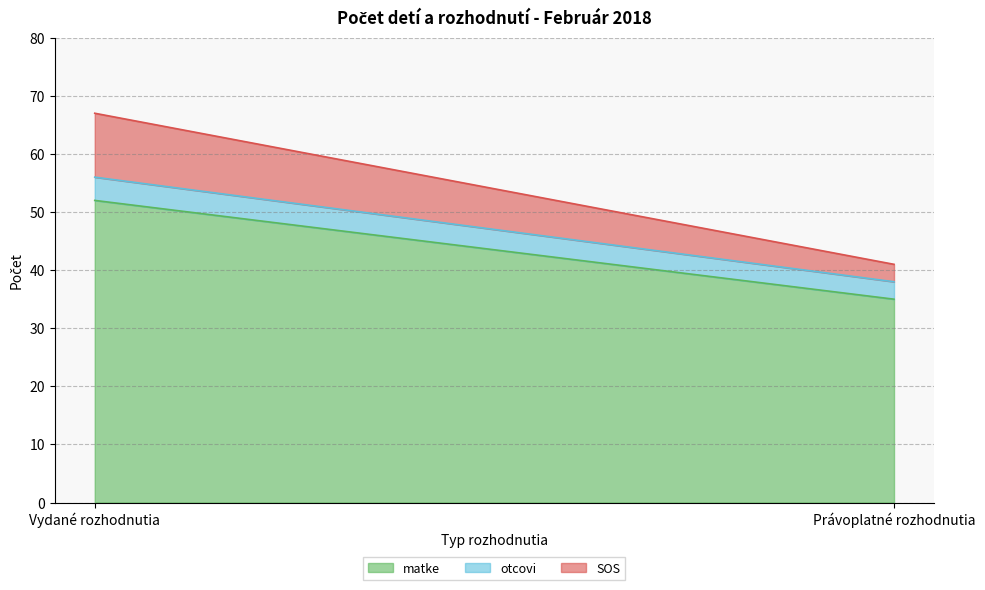

What is the difference between the SOS values at Právoplatné rozhodnutia and Vydané rozhodnutia?

8